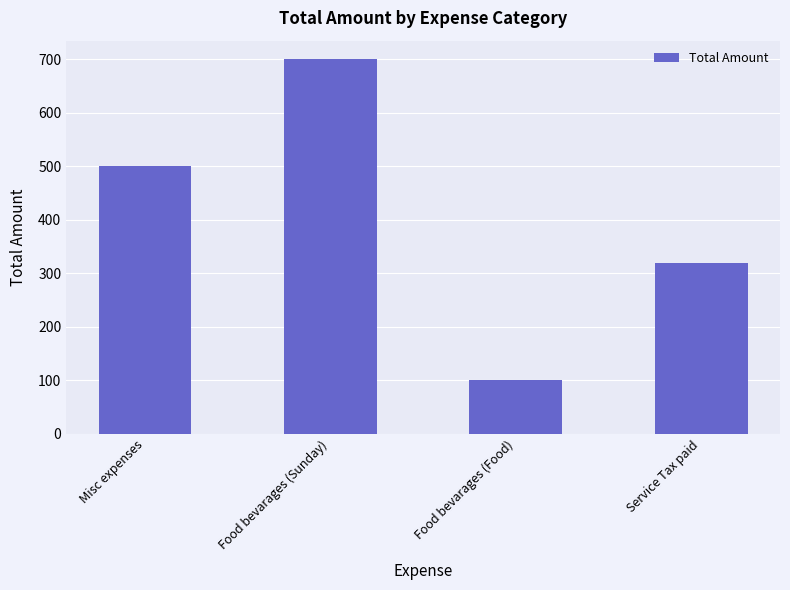

Approximately how many times larger is the value at Food bevarages (Food) compared to Misc expenses?

0.2